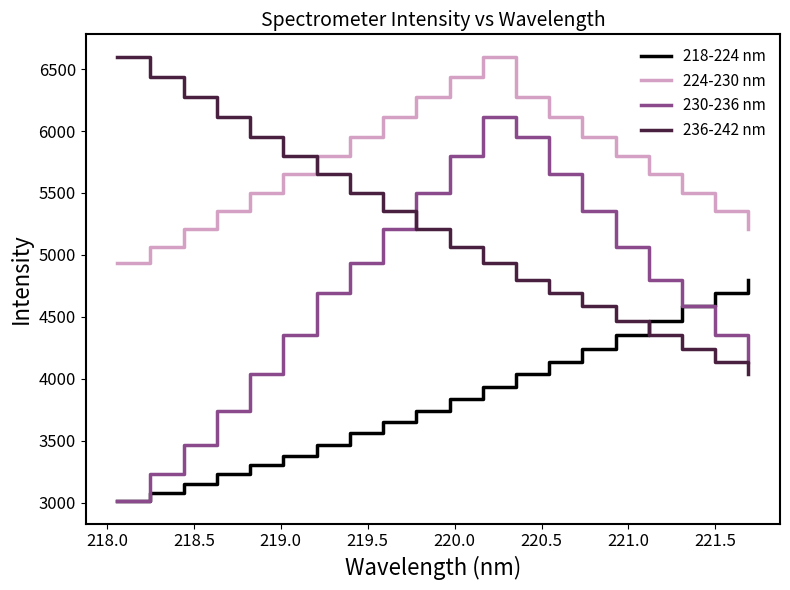

Which series has the widest spread of values?

230-236 nm